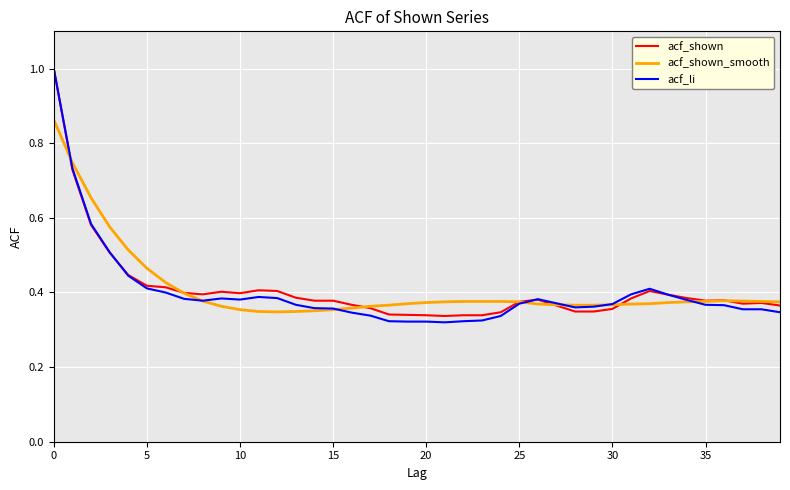

Which series has the widest spread of values?

acf_li